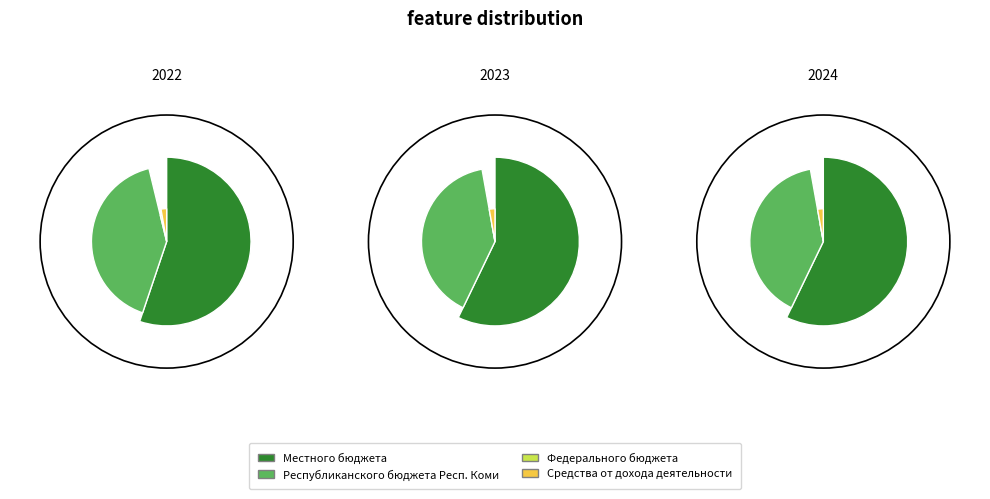

Does Республиканского бюджета Республики Коми account for over 50% of the chart?

No